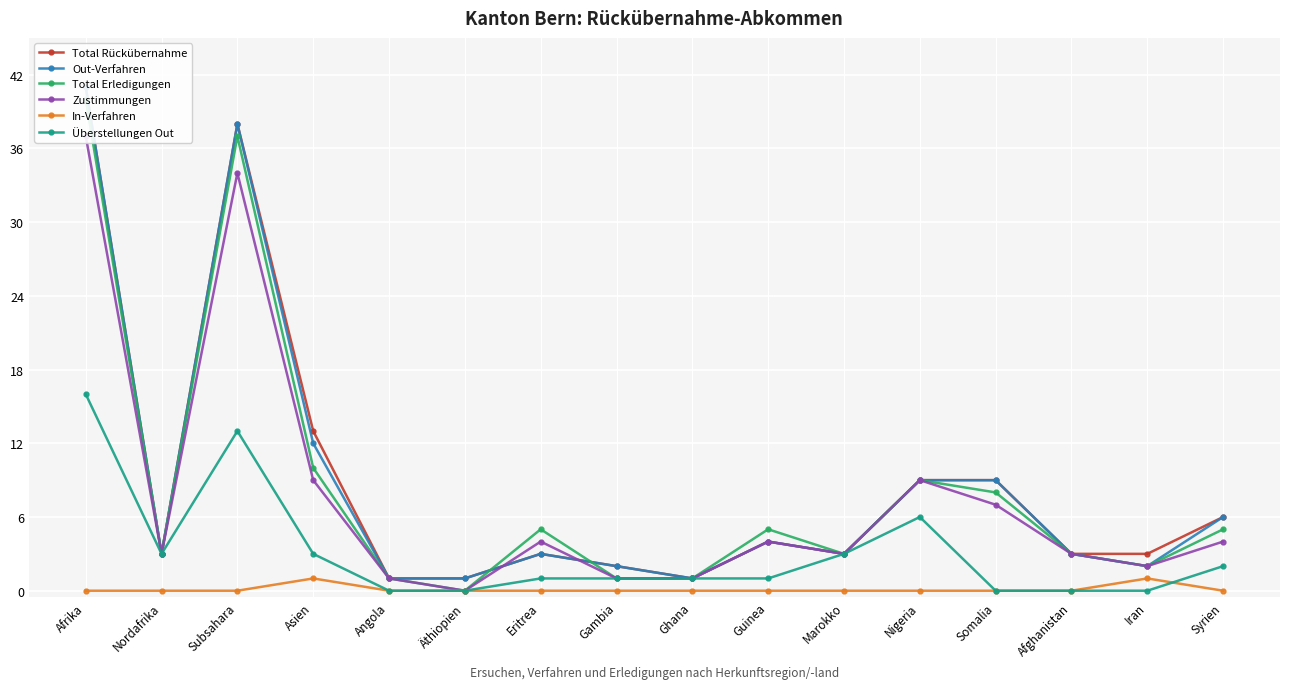

Which has a higher value, Äthiopien or Somalia?

Somalia